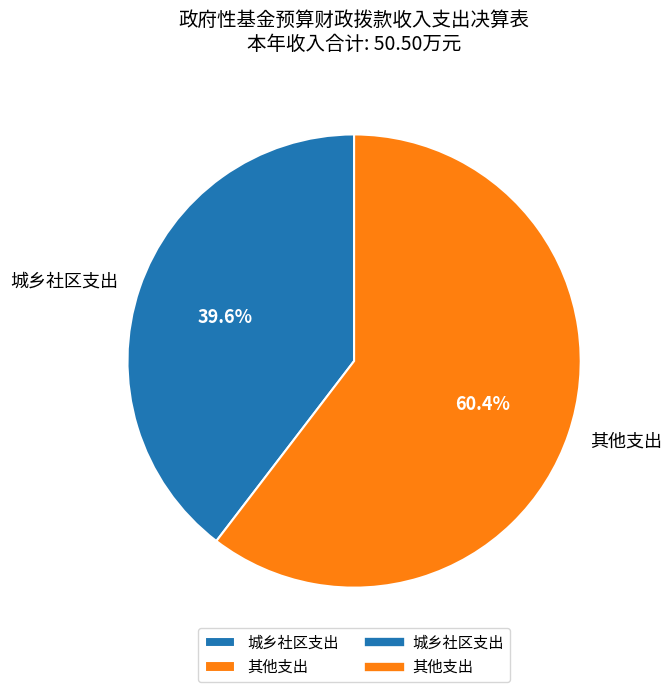

Rank the categories by value from highest to lowest.

其他支出, 城乡社区支出